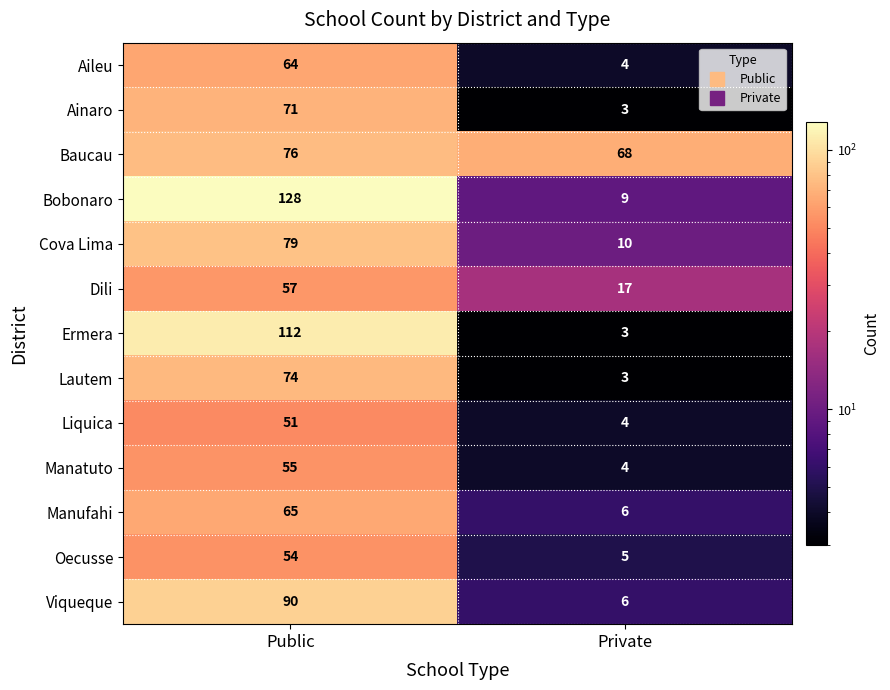

Rank the series by their maximum value, from lowest to highest.

Liquica, Oecusse, Manatuto, Dili, Aileu, Manufahi, Ainaro, Lautem, Baucau, Cova Lima, Viqueque, Ermera, Bobonaro